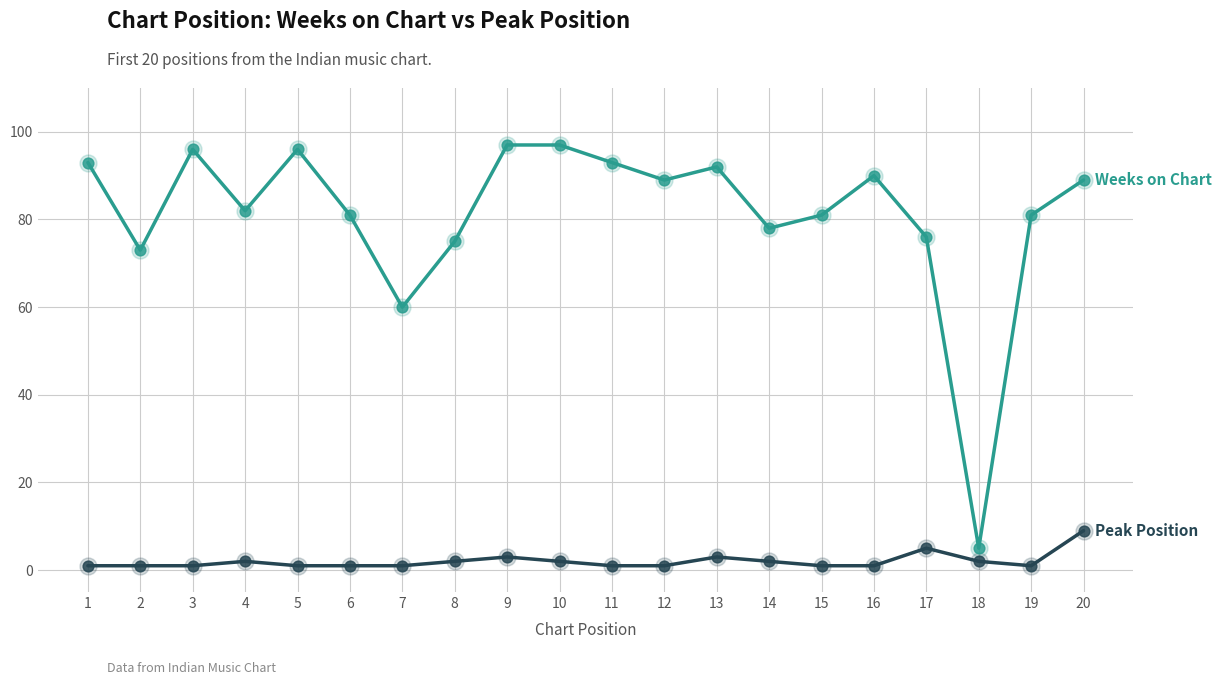

What is the maximum value shown in the chart?

97